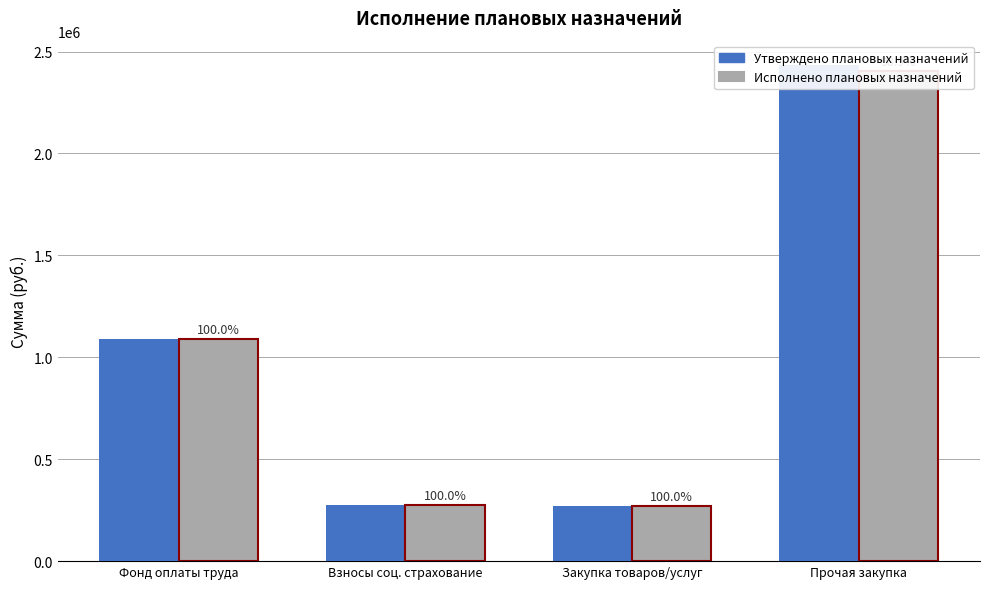

What value does the Утверждено плановых назначений series have at Фонд оплаты труда?

1088181.9